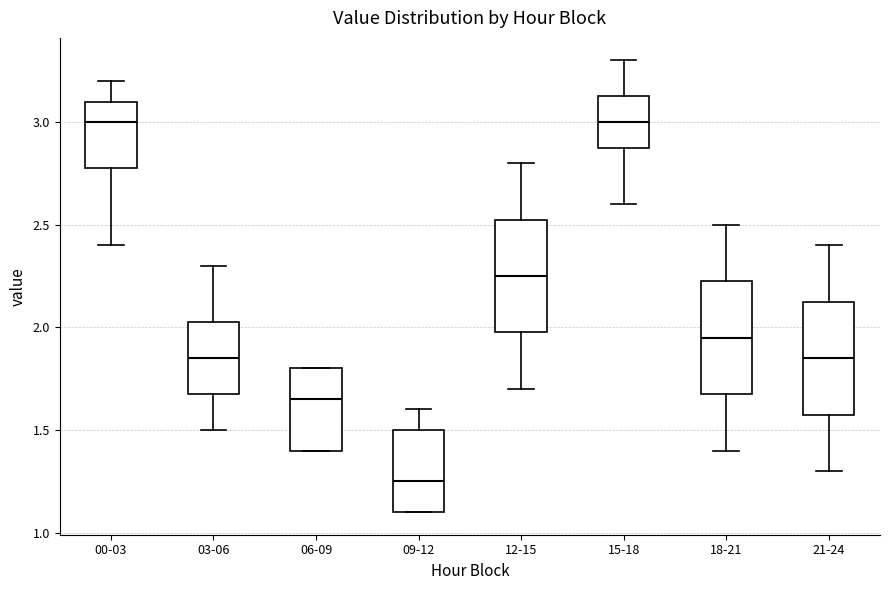

Where is the upper edge of the box for 06-09 on the y-axis? The values are not printed on the chart, so give them approximately, as read against the axis.

1.80